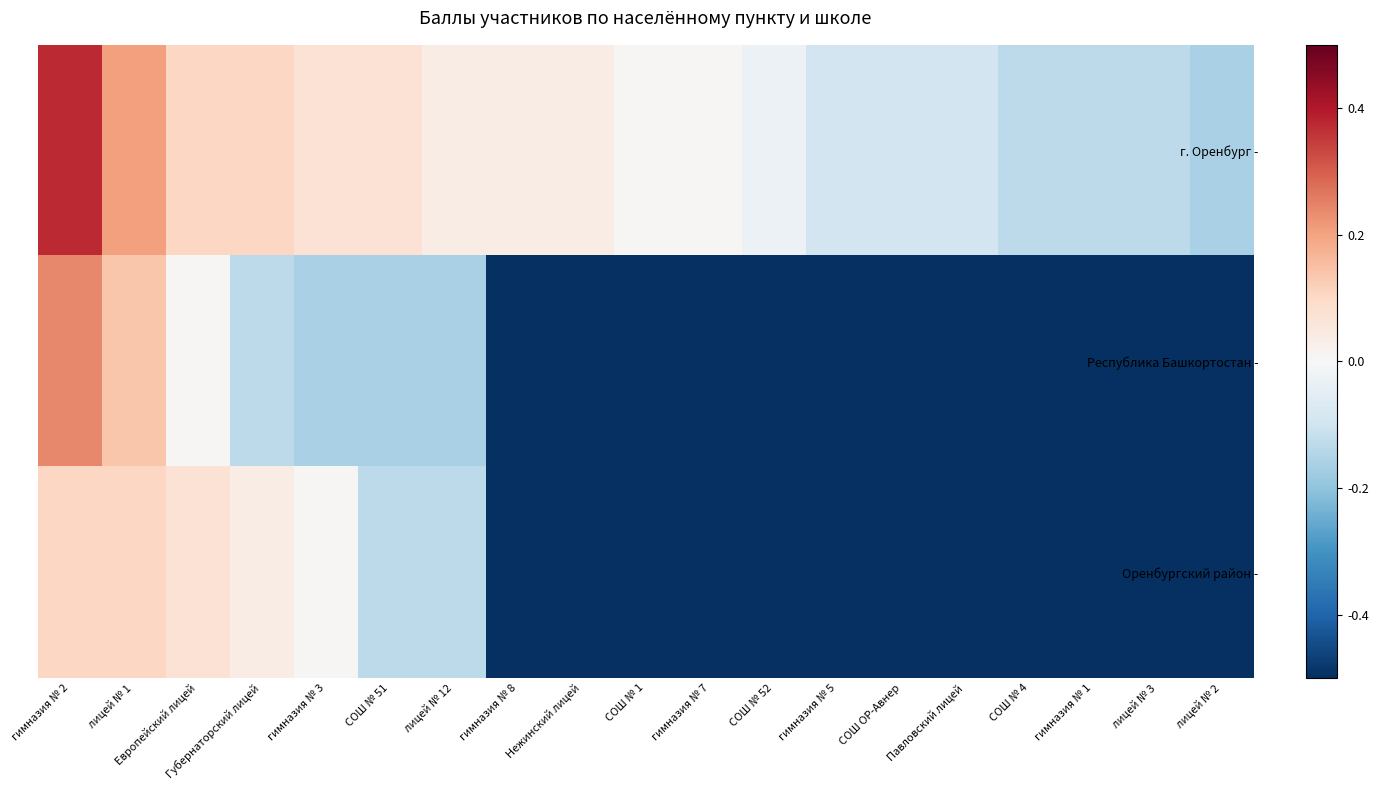

Reading left to right, transcribe all the data shown in this chart.

г. Оренбург -: гимназия № 2=0.4	лицей № 1=0.2	Европейский лицей=0.1	Губернаторский лицей=0.1	гимназия № 3=0.1	СОШ № 51=0.1	лицей № 12=0.0	гимназия № 8=0.0	Нежинский лицей=0.0	СОШ № 1=0.0	гимназия № 7=0.0	СОШ № 52=-0.0	гимназия № 5=-0.1	СОШ ОР-Авнер=-0.1	Павловский лицей=-0.1	СОШ № 4=-0.1	гимназия № 1=-0.1	лицей № 3=-0.1	лицей № 2=-0.2
Республика Башкортостан -: гимназия № 2=0.2	лицей № 1=0.1	Европейский лицей=0.0	Губернаторский лицей=-0.1	гимназия № 3=-0.2	СОШ № 51=-0.2	лицей № 12=-0.2	гимназия № 8=-0.5	Нежинский лицей=-0.5	СОШ № 1=-0.5	гимназия № 7=-0.5	СОШ № 52=-0.5	гимназия № 5=-0.5	СОШ ОР-Авнер=-0.5	Павловский лицей=-0.5	СОШ № 4=-0.5	гимназия № 1=-0.5	лицей № 3=-0.5	лицей № 2=-0.5
Оренбургский район -: гимназия № 2=0.1	лицей № 1=0.1	Европейский лицей=0.1	Губернаторский лицей=0.0	гимназия № 3=0.0	СОШ № 51=-0.1	лицей № 12=-0.1	гимназия № 8=-0.5	Нежинский лицей=-0.5	СОШ № 1=-0.5	гимназия № 7=-0.5	СОШ № 52=-0.5	гимназия № 5=-0.5	СОШ ОР-Авнер=-0.5	Павловский лицей=-0.5	СОШ № 4=-0.5	гимназия № 1=-0.5	лицей № 3=-0.5	лицей № 2=-0.5